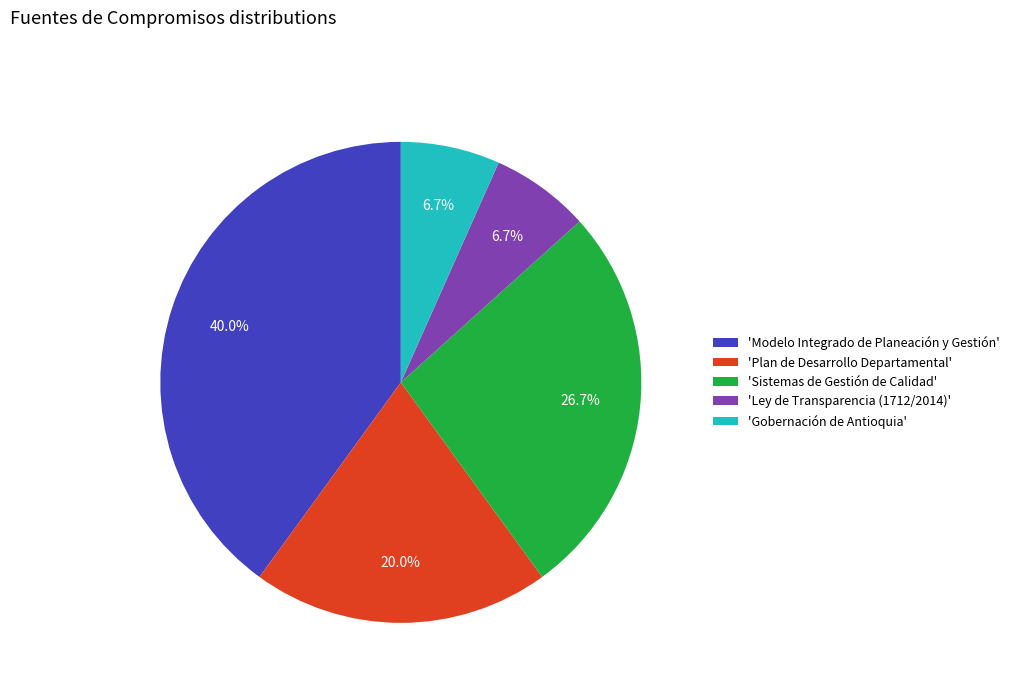

Between 'Sistemas de Gestión de Calidad' and 'Plan de Desarrollo Departamental', which is larger?

'Sistemas de Gestión de Calidad'